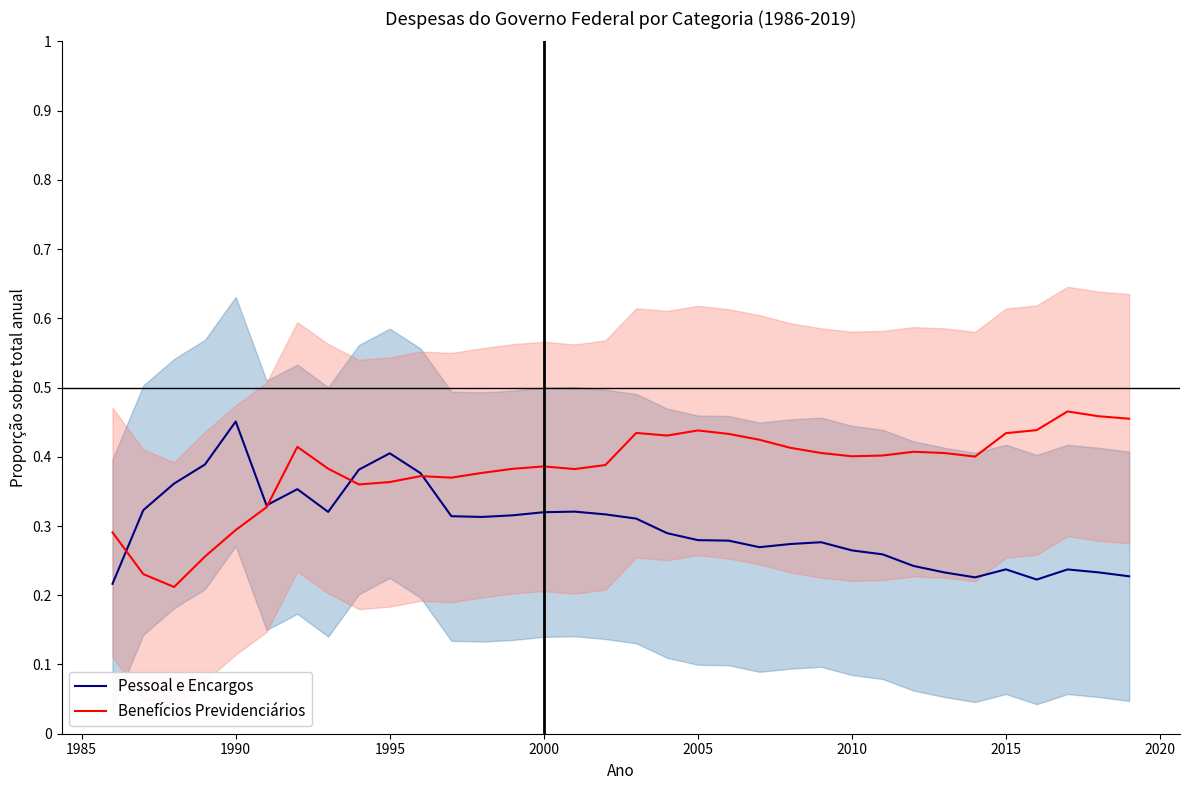

Which series has the largest total across all categories?

Benefícios Previdenciários